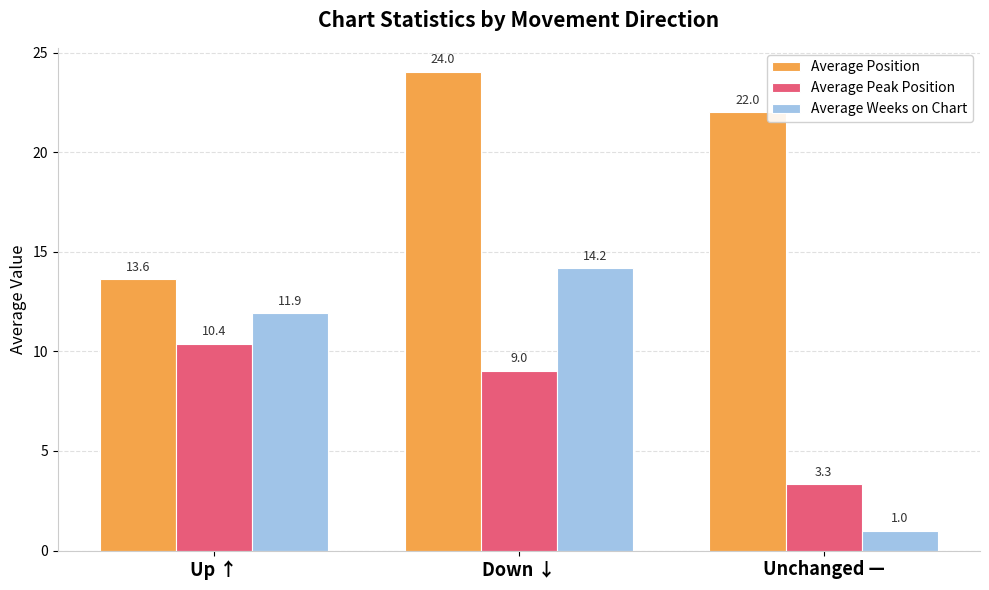

At how many categories does at least one series exceed 2?

3